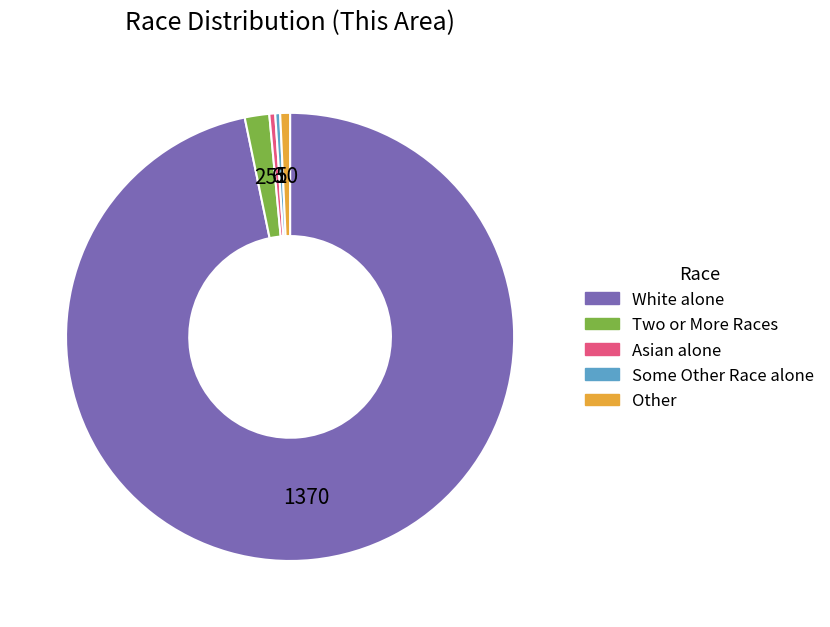

Is there a majority slice in this chart?

Yes